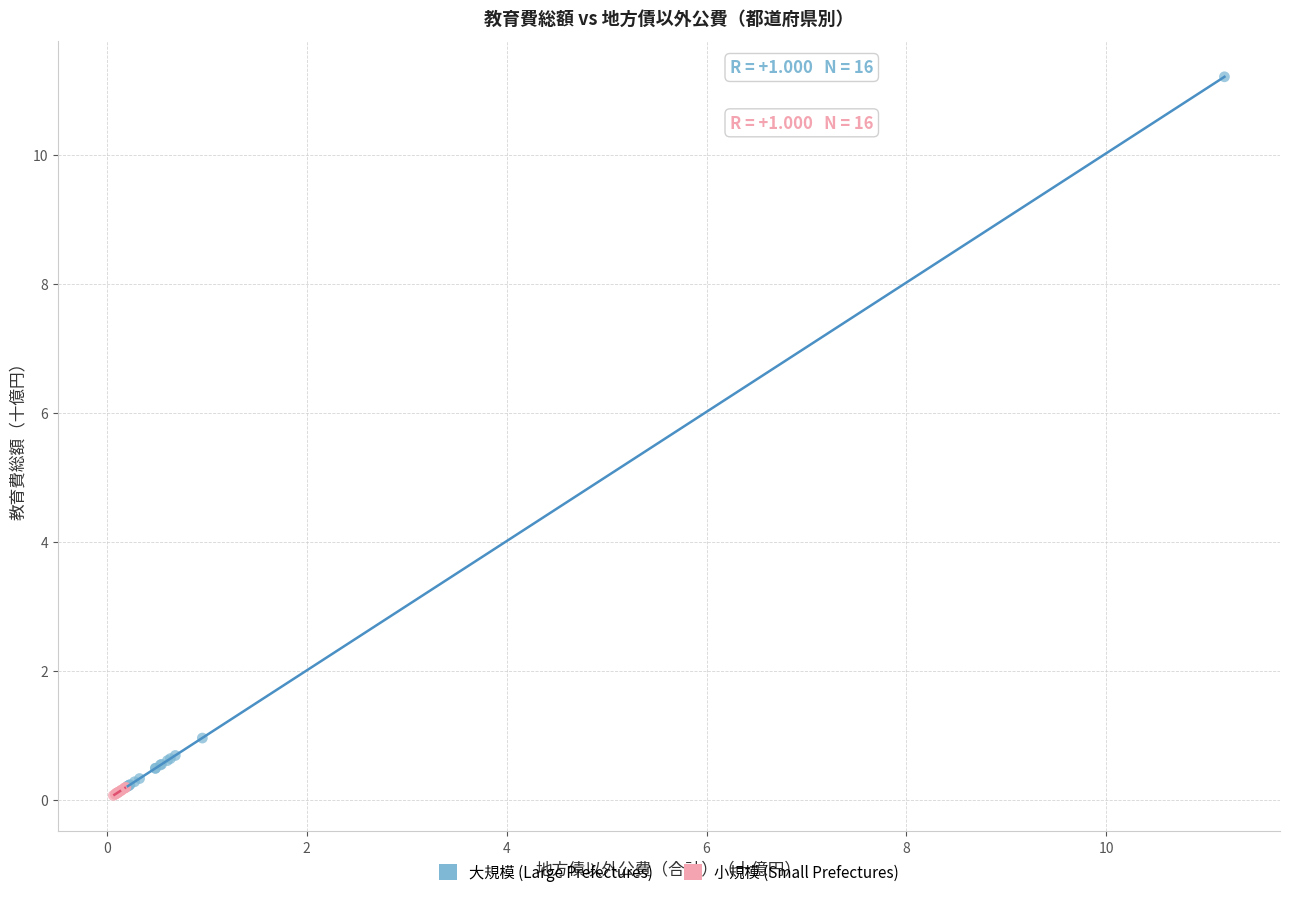

Which series has the widest spread of Y values?

大規模 (Large Prefectures)